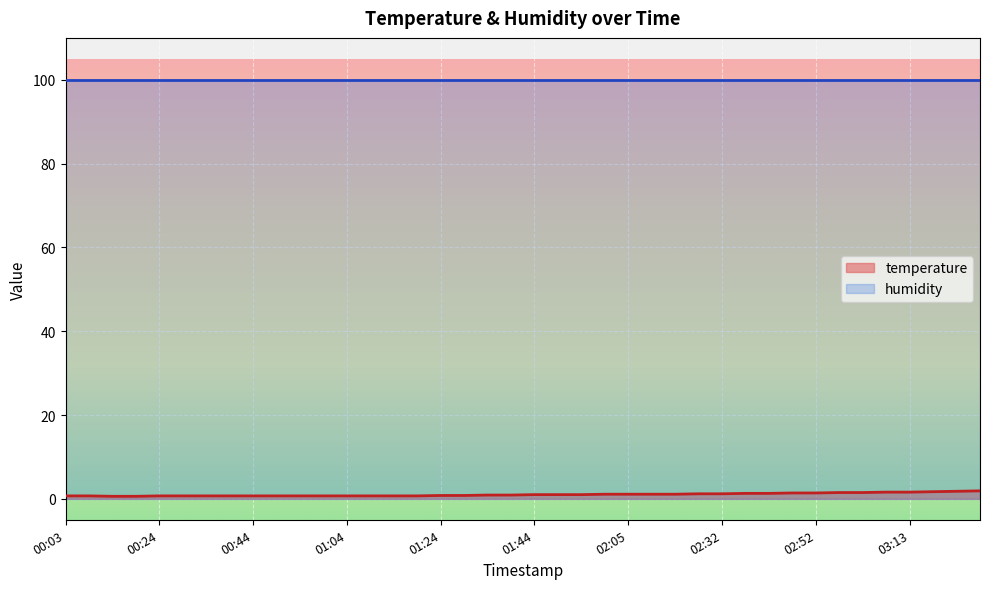

Reading left to right, what are all the values shown in this chart?

00:03=0.7	00:08=0.7	00:13=0.6	00:19=0.6	00:24=0.7	00:29=0.7	00:34=0.7	00:39=0.7	00:44=0.7	00:49=0.7	00:54=0.7	00:59=0.7	01:04=0.7	01:09=0.7	01:14=0.7	01:19=0.7	01:24=0.8	01:29=0.8	01:34=0.9	01:39=0.9	01:44=1.0	01:50=1.0	01:55=1.0	02:00=1.1	02:05=1.1	02:10=1.1	02:15=1.1	02:20=1.2	02:32=1.2	02:37=1.3	02:42=1.3	02:47=1.4	02:52=1.4	02:57=1.5	03:02=1.5	03:08=1.6	03:13=1.6	03:18=1.7	03:23=1.8	03:28=1.9